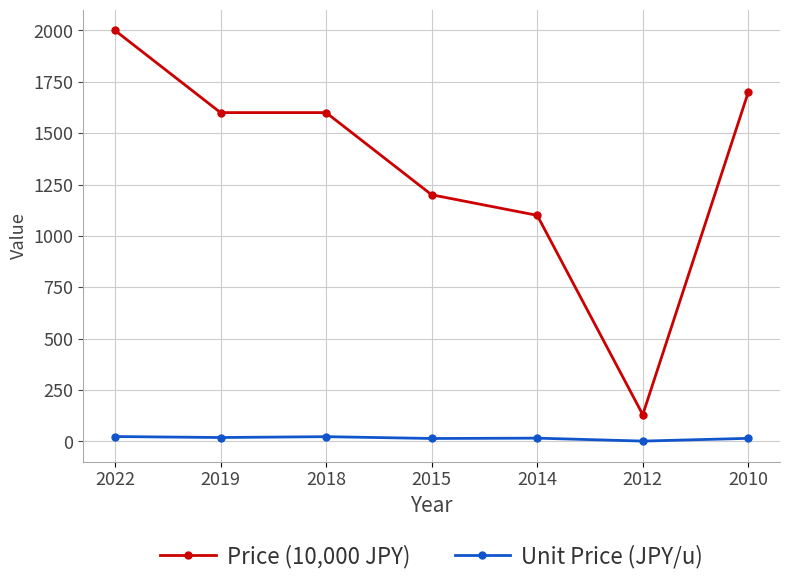

True or false: Price (10,000 JPY) and Unit Price (JPY/u) intersect in this chart.

False